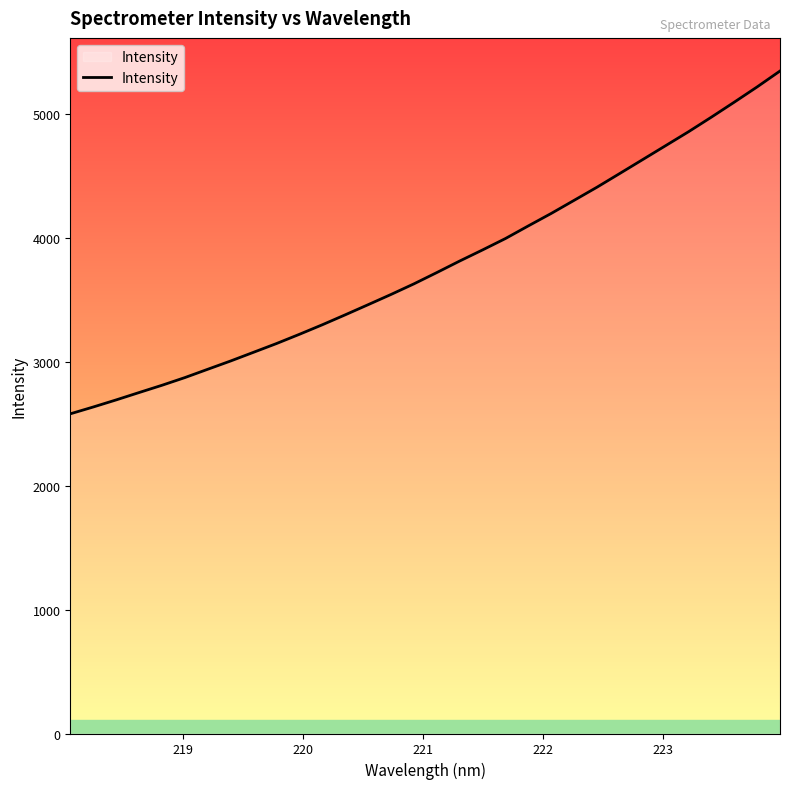

What is the smallest value displayed?

2581.4